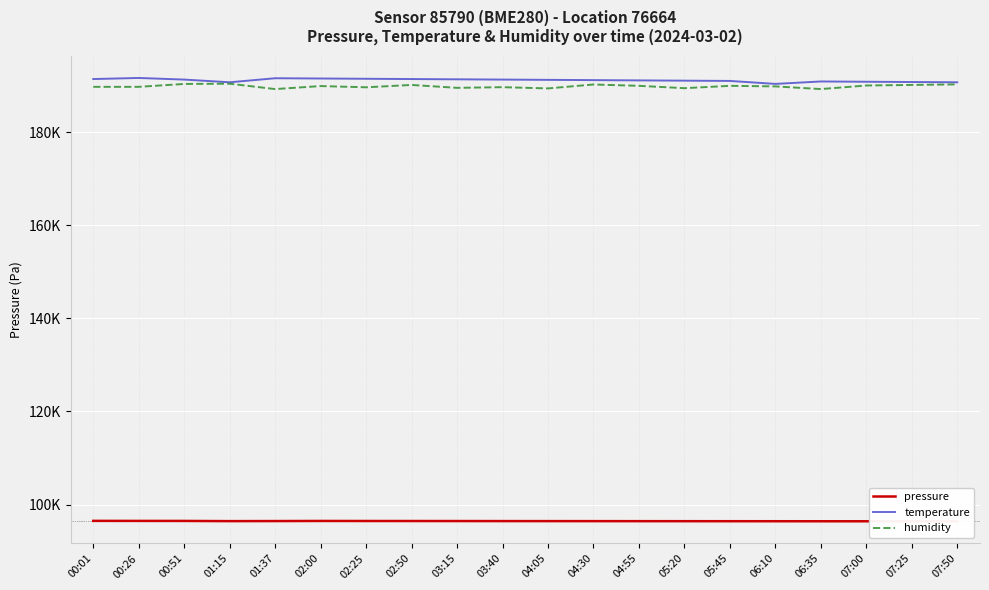

What is the label of the 6th point from the left?

02:00